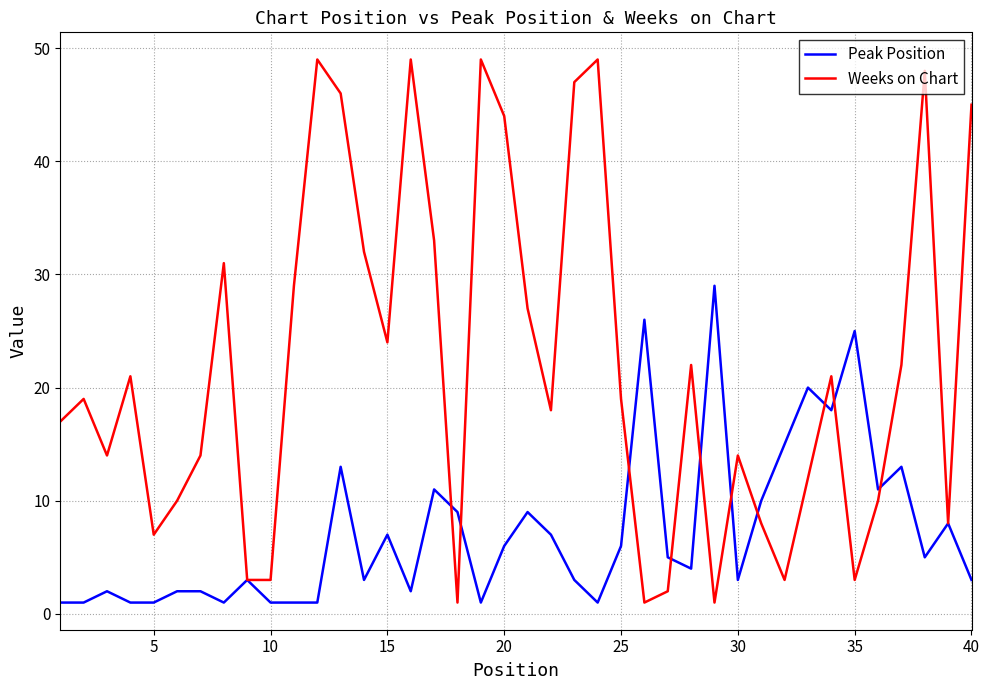

What is the maximum value shown in the chart?

49